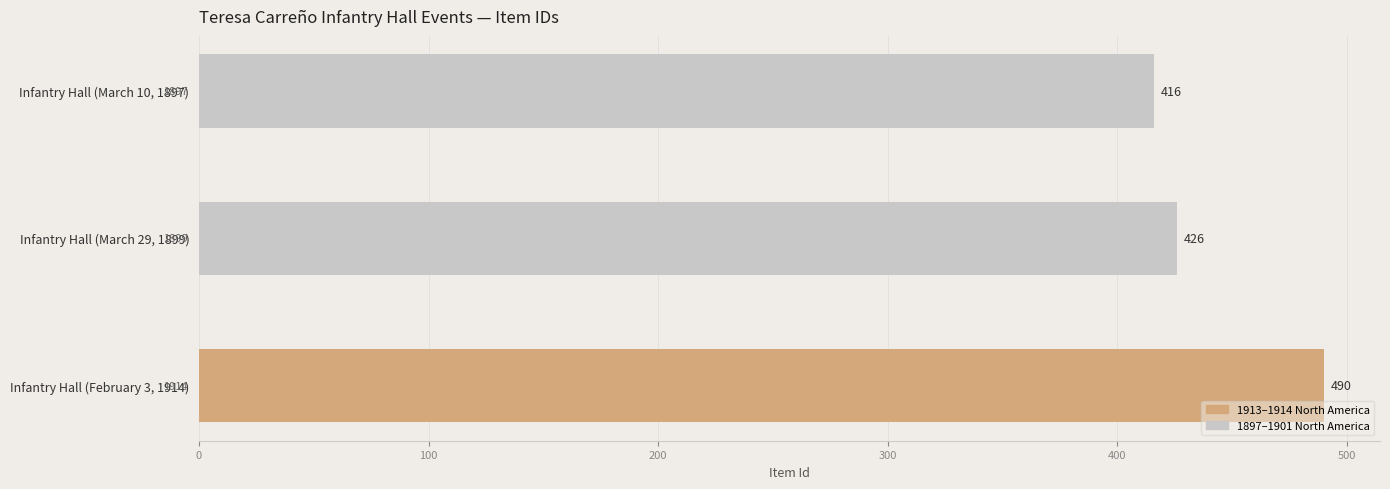

At which category does the chart reach its minimum across all series?

Infantry Hall (March 10, 1897)